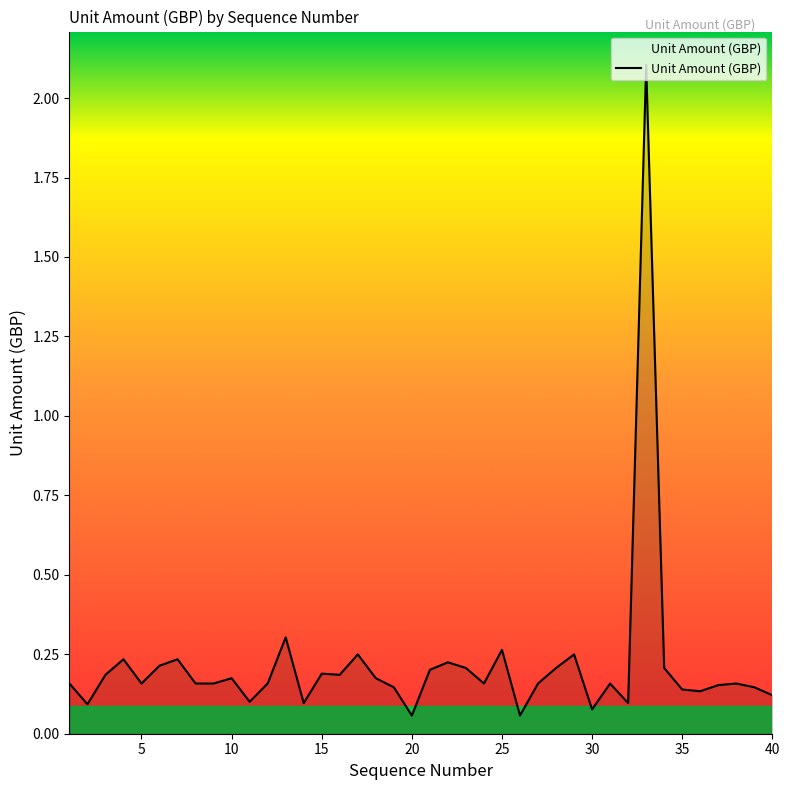

What is the greatest value displayed?

2.1